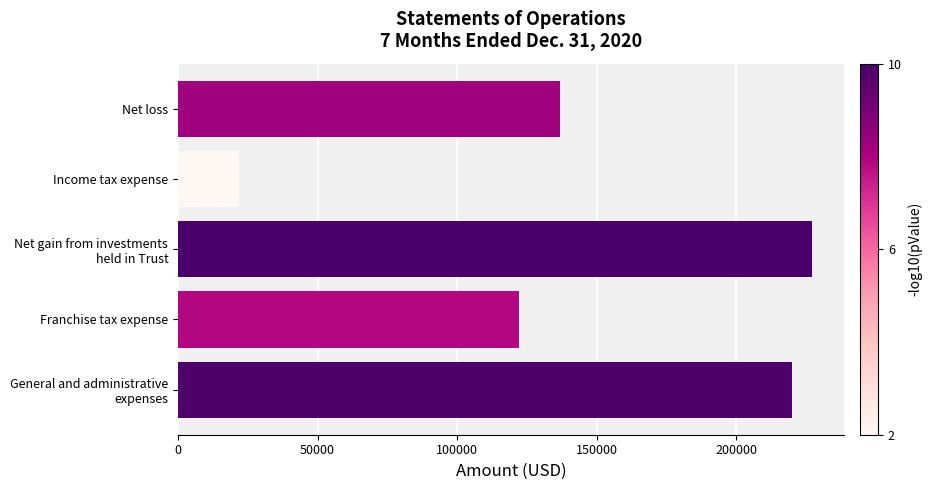

What is the average value?

145609